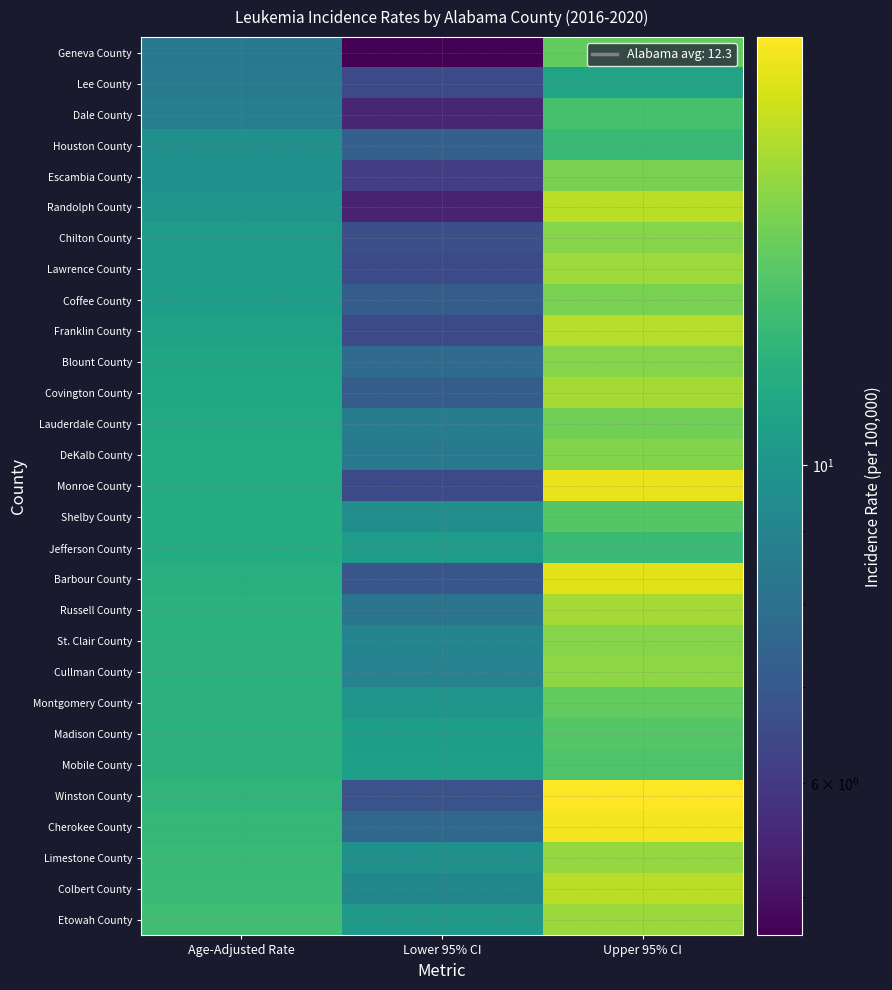

Rank the series by their maximum value, from lowest to highest.

Lee County, Houston County, Jefferson County, Dale County, Mobile County, Shelby County, Madison County, Geneva County, Montgomery County, Lauderdale County, Escambia County, Coffee County, DeKalb County, Chilton County, Blount County, St. Clair County, Cullman County, Limestone County, Etowah County, Lawrence County, Covington County, Russell County, Franklin County, Randolph County, Colbert County, Barbour County, Monroe County, Cherokee County, Winston County